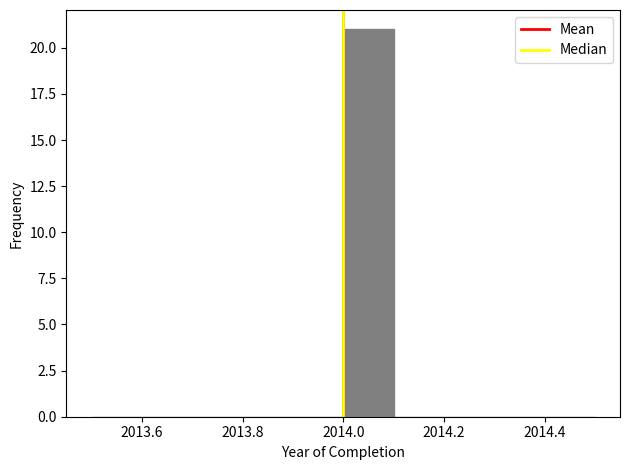

Reading left to right, transcribe this chart: for each bar, give the range it covers on the x-axis and its height. The values are not printed on the chart, so give them approximately, as read against the axis.

2013.5 to 2013.6: 0
2013.6 to 2013.7: 0
2013.7 to 2013.8: 0
2013.8 to 2013.9: 0
2013.9 to 2014.0: 0
2014.0 to 2014.1: 21
2014.1 to 2014.2: 0
2014.2 to 2014.3: 0
2014.3 to 2014.4: 0
2014.4 to 2014.5: 0